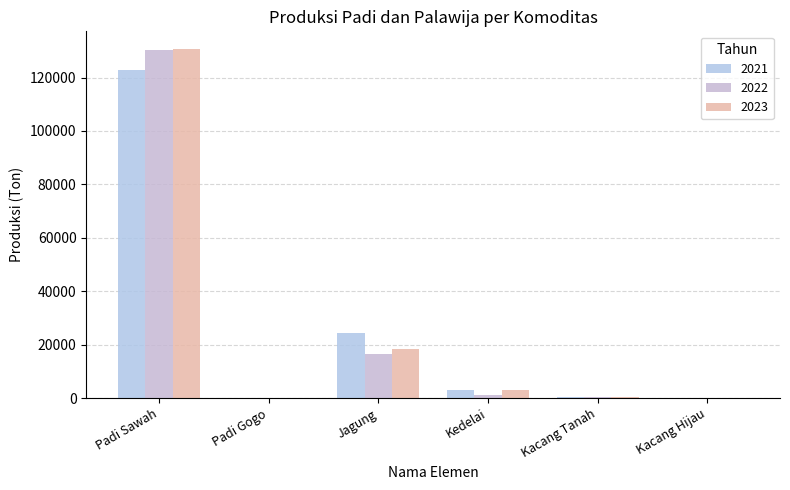

Which series has the widest spread of values?

2023